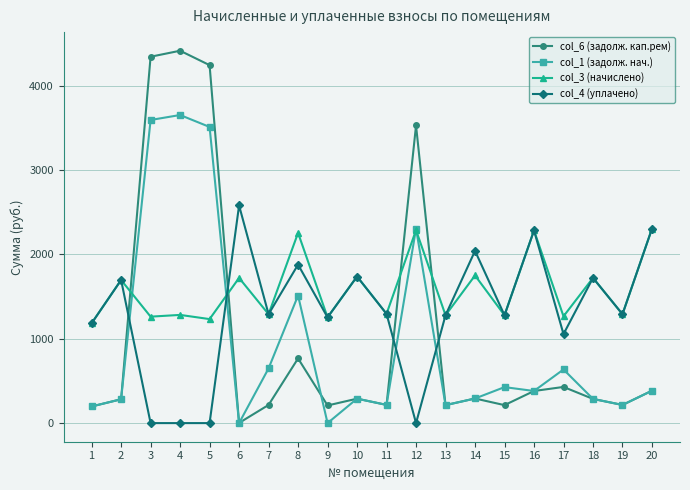

The value of col_6 (задолж. кап.рем) at 1 is 197.3. True or false?

True